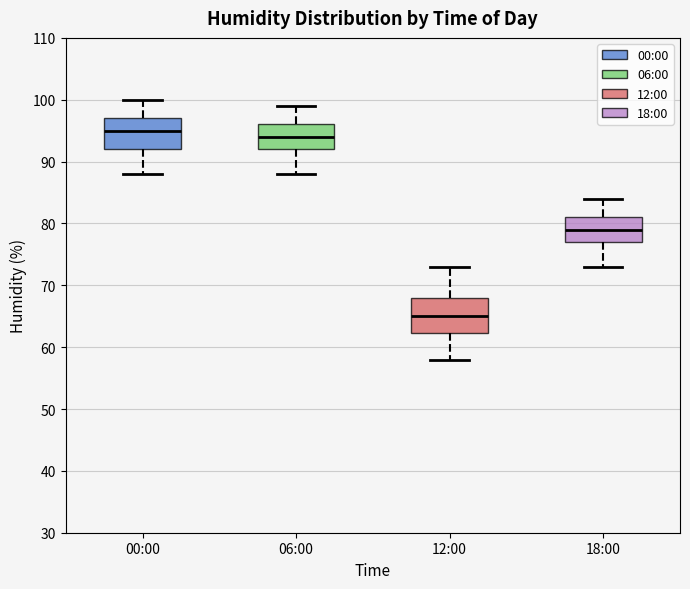

Where does the median line of the box for 18:00 sit on the y-axis? The values are not printed on the chart, so give them approximately, as read against the axis.

79